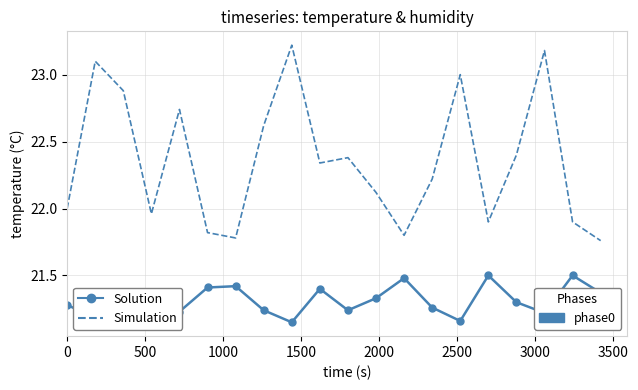

What is the maximum value shown in the chart?

23.2